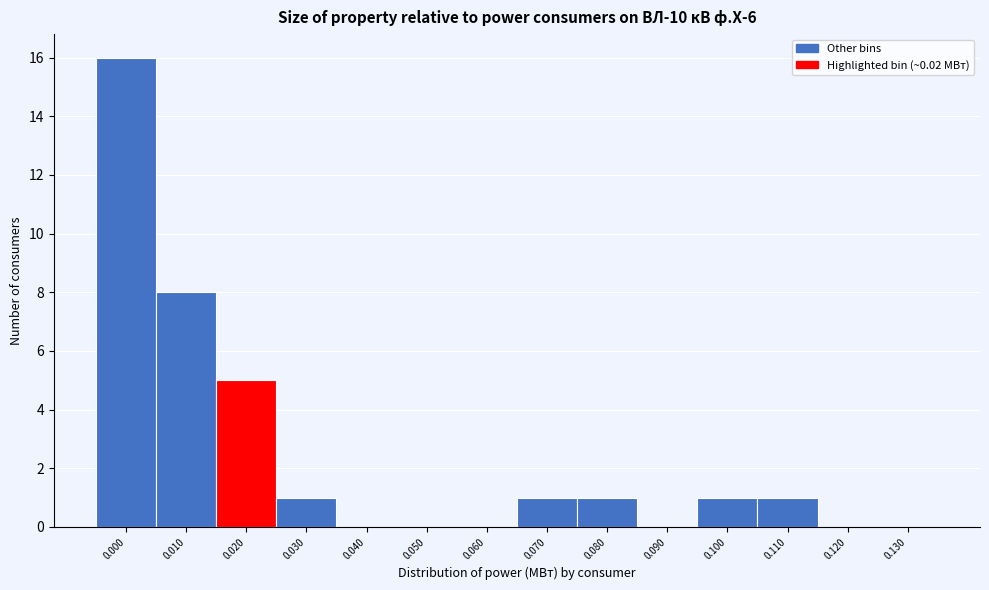

Reading right to left, transcribe all the data shown in this chart.

0.130=0	0.120=0	0.110=1	0.100=1	0.090=0	0.080=1	0.070=1	0.060=0	0.050=0	0.040=0	0.030=1	0.020=5	0.010=8	0.000=16